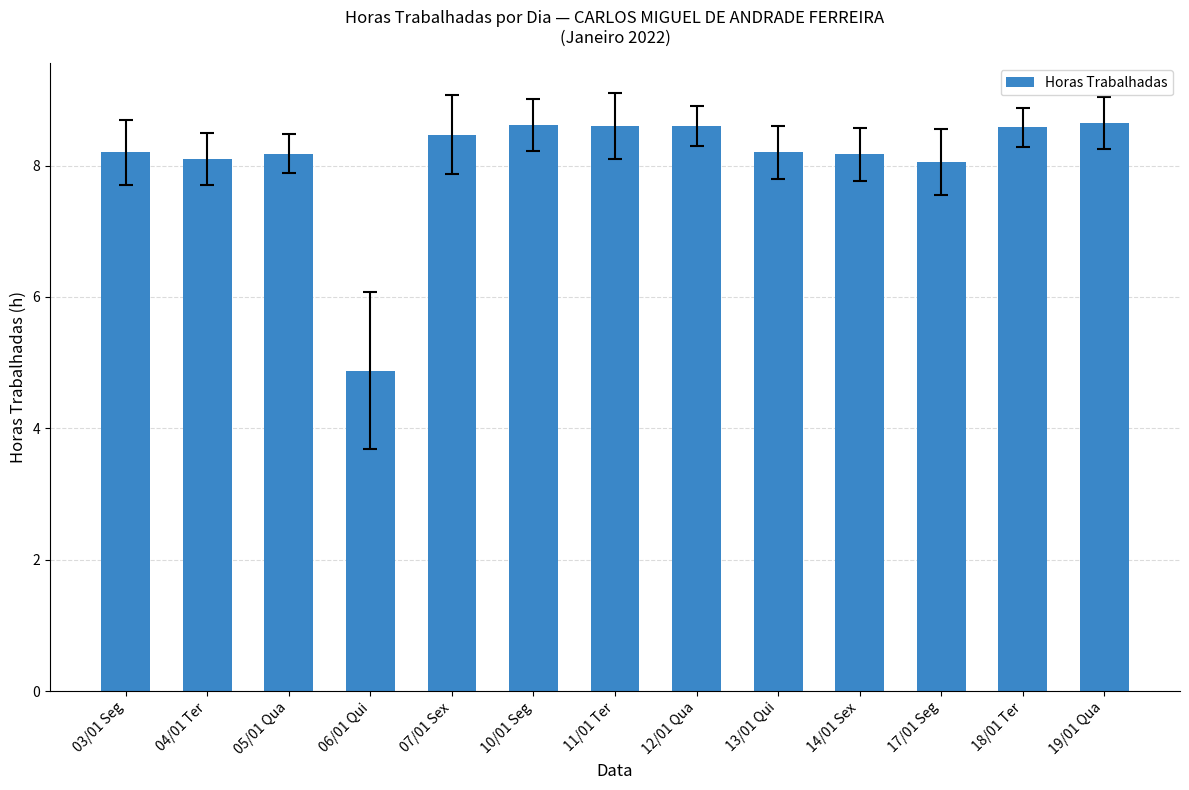

Are the bars horizontal?

No